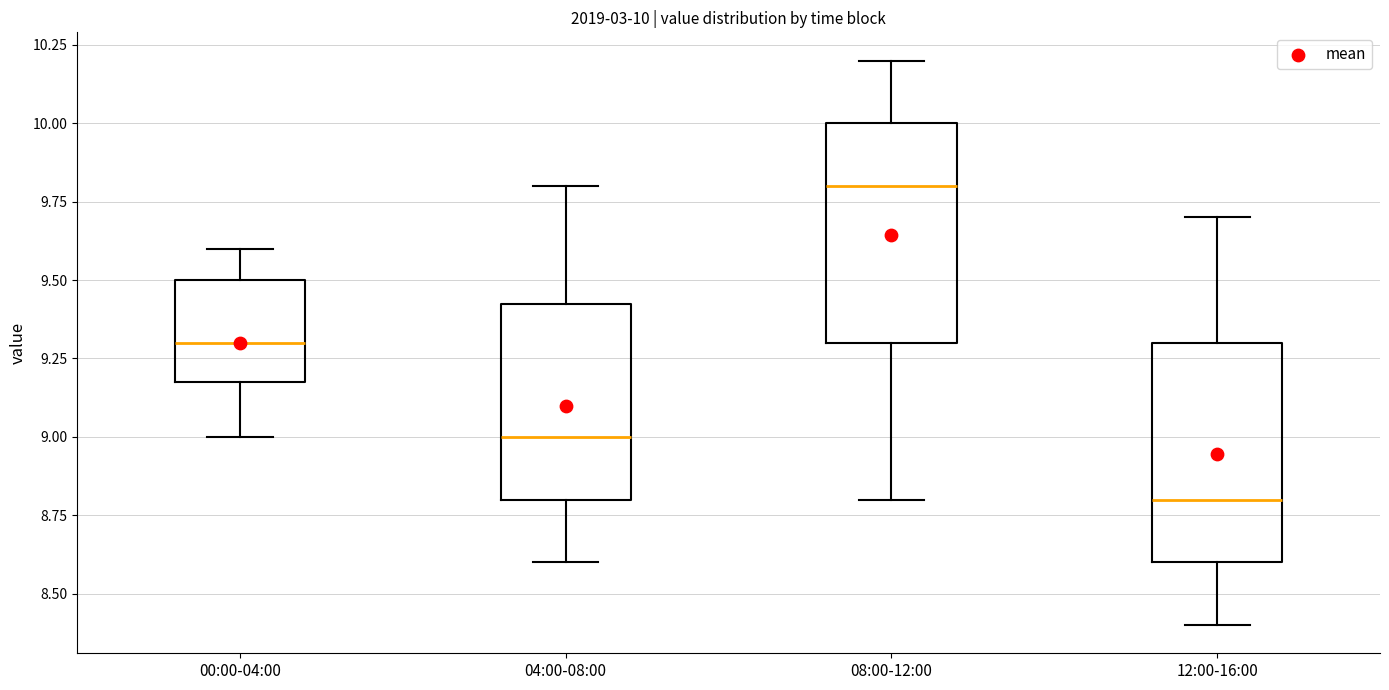

Which box has the highest median line?

08:00-12:00